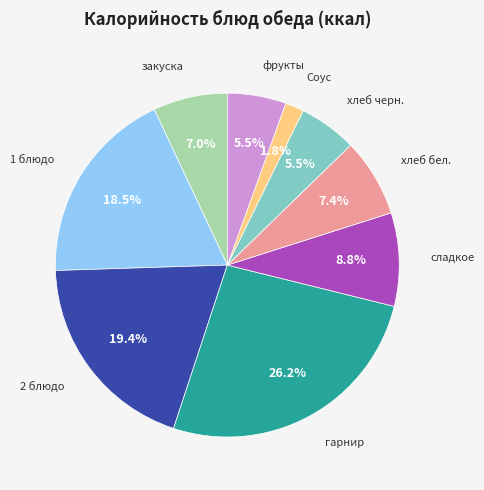

Does any single category account for the majority?

No